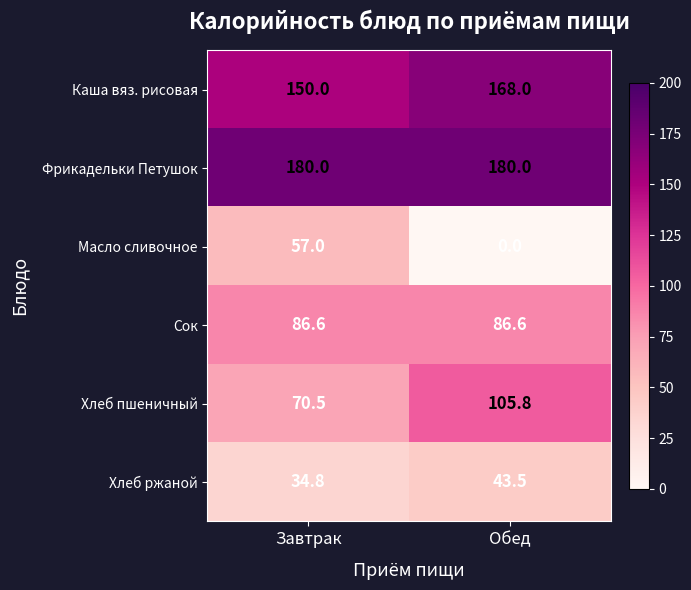

The Каша вяз. рисовая series shows 168.0 at Обед. True or false?

True